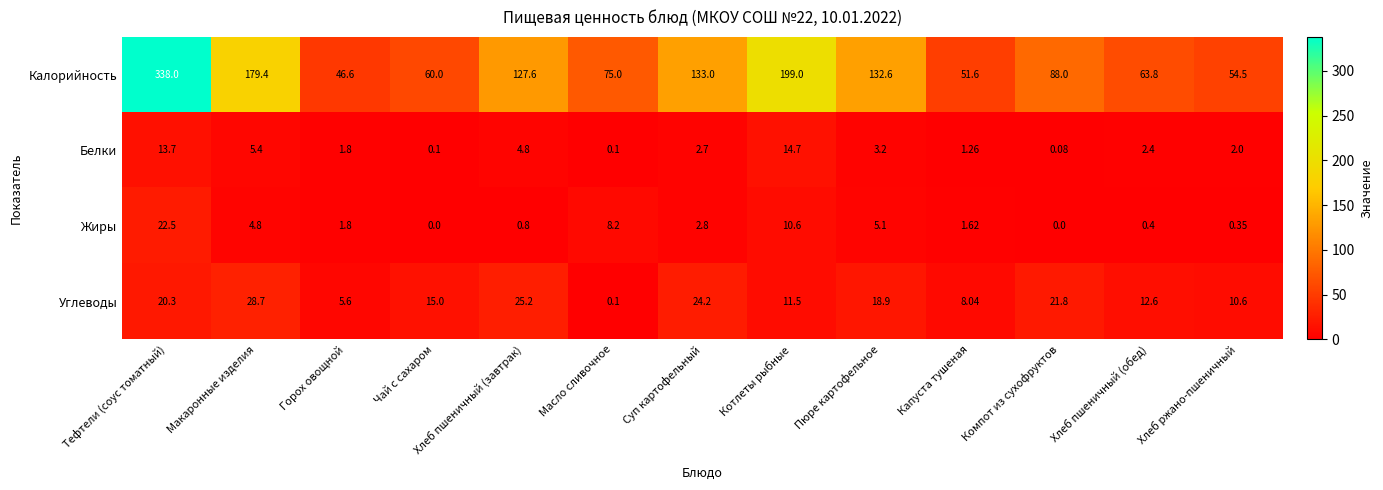

Between Масло сливочное and Хлеб ржано-пшеничный, which series saw the biggest shift?

Калорийность